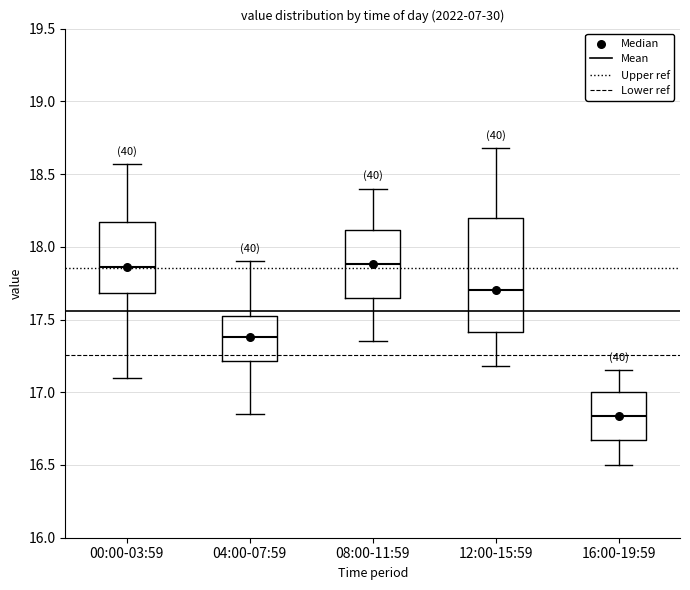

Comparing the boxes themselves (not the whiskers), which one is the tallest?

12:00-15:59